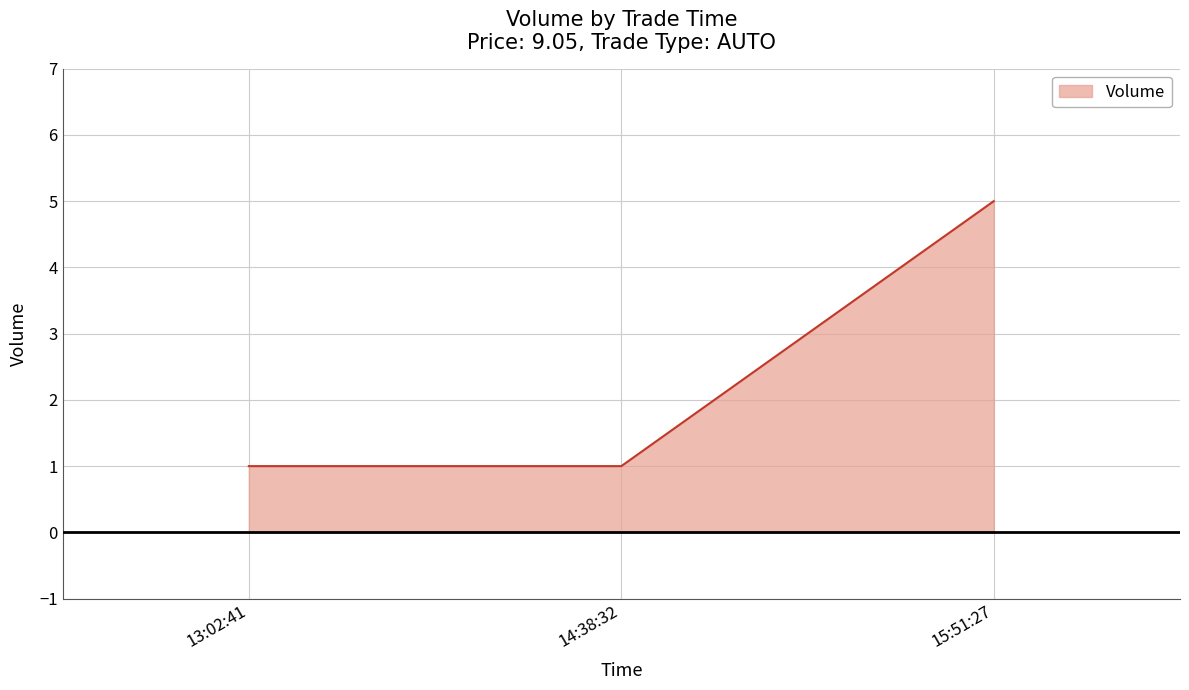

What is the maximum value shown in the chart?

5